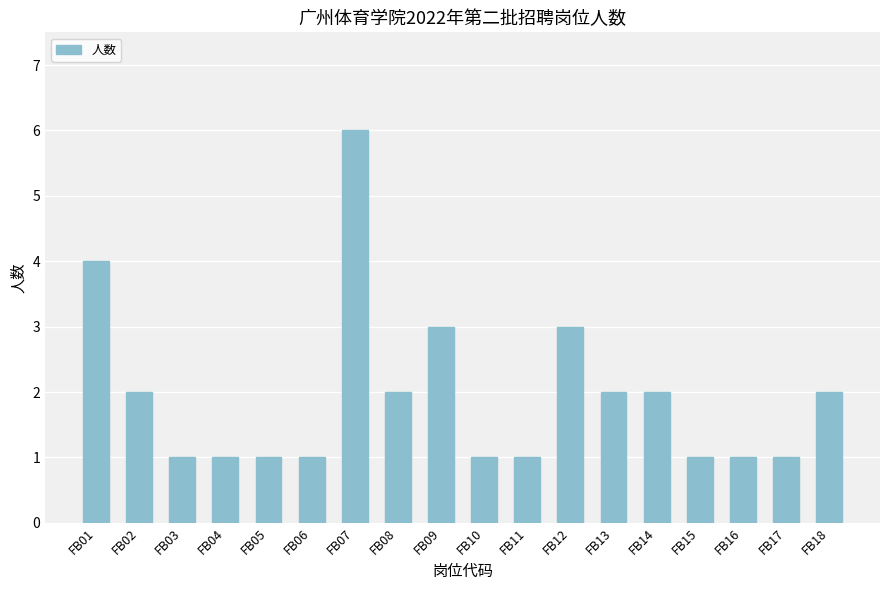

What is the sum of all values?

35